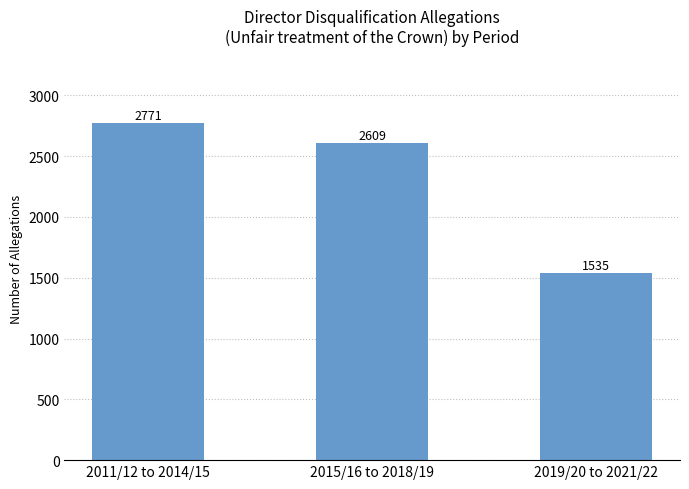

How many data points are less than 2609?

1